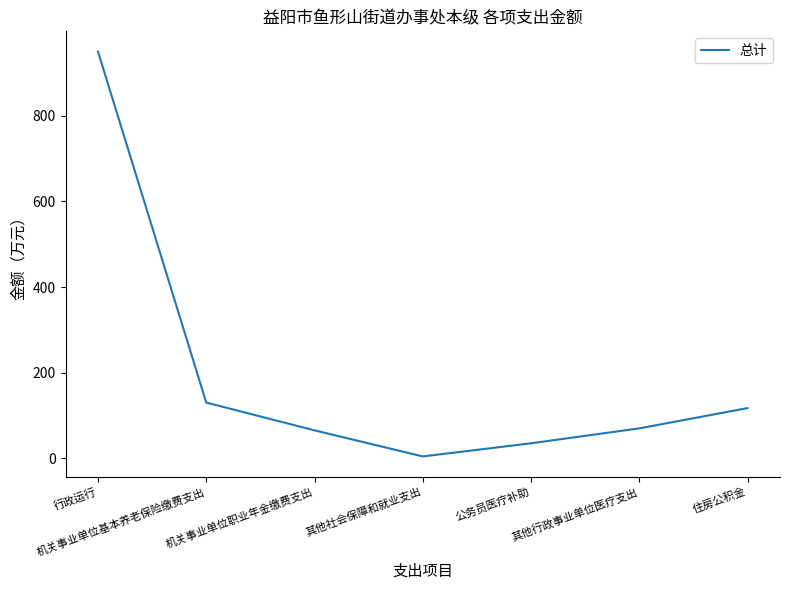

Which has a higher value, 其他社会保障和就业支出 or 机关事业单位基本养老保险缴费支出?

机关事业单位基本养老保险缴费支出